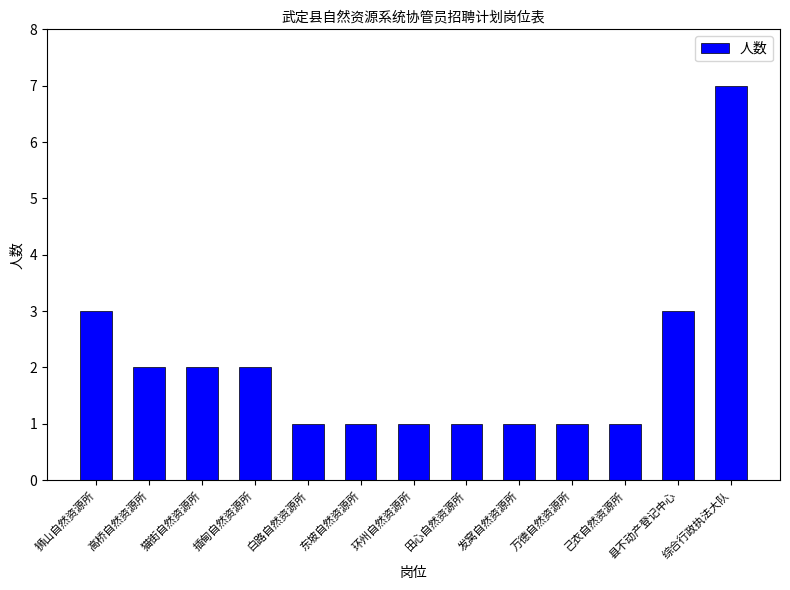

Which label corresponds to the largest value in the chart?

综合行政执法大队